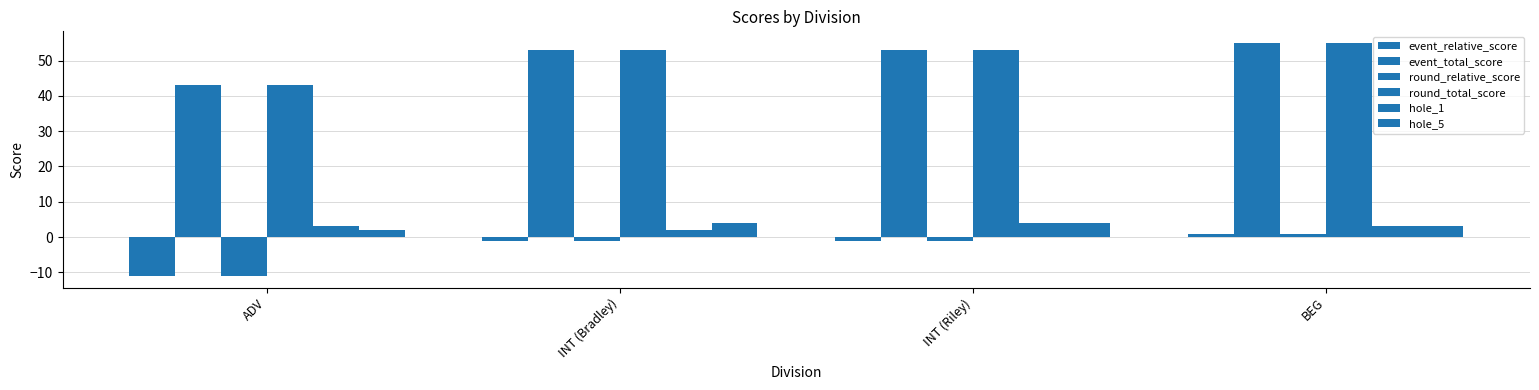

Rank the categories by round_total_score value from lowest to highest.

ADV, INT (Bradley), INT (Riley), BEG